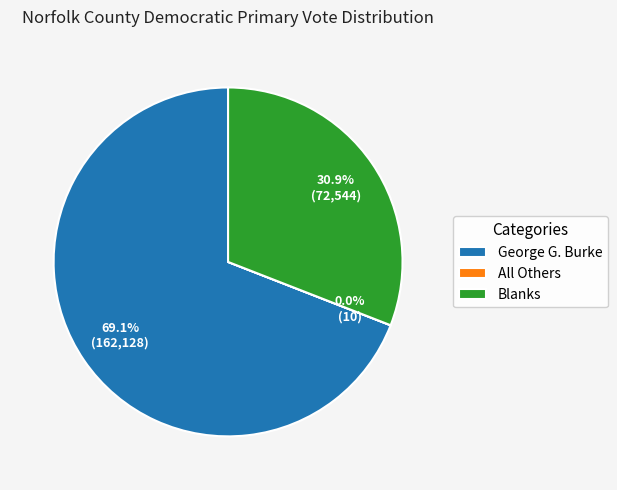

To the nearest percent, what is the average slice percentage?

33%